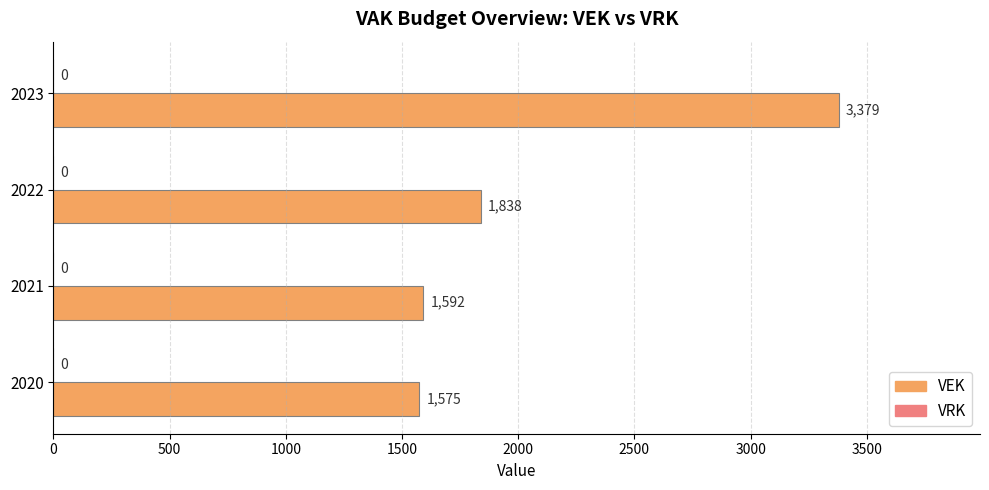

Does the chart contain any negative values?

No